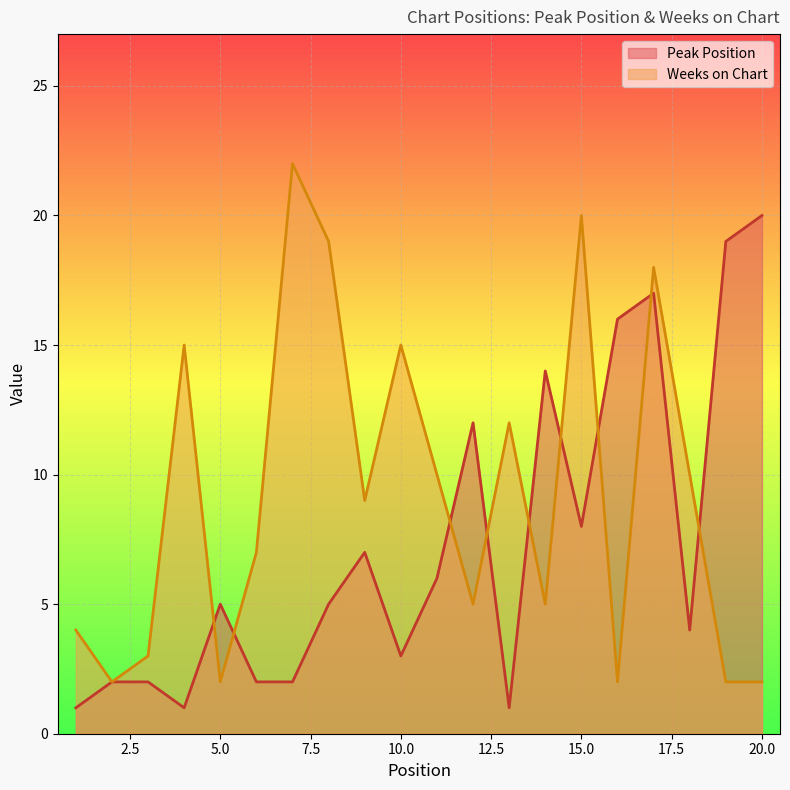

The value of Weeks on Chart at 11 is 10. True or false?

True